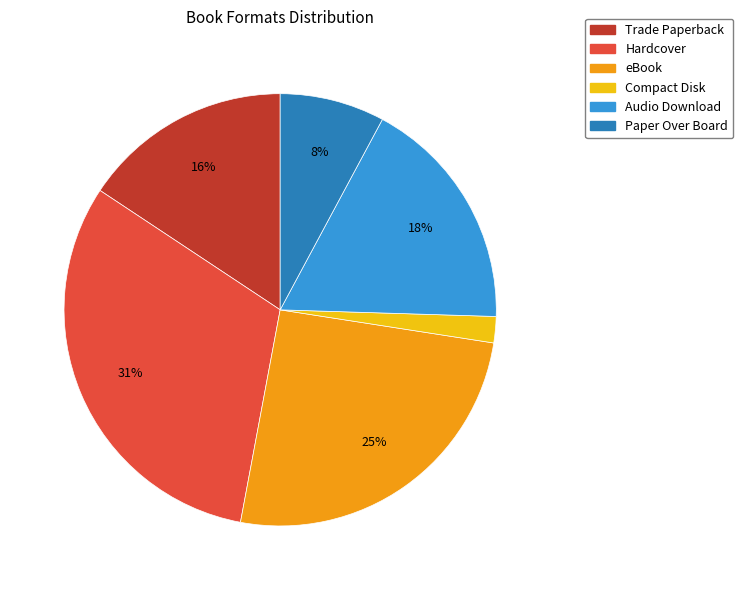

Count the number of slices in the pie.

6